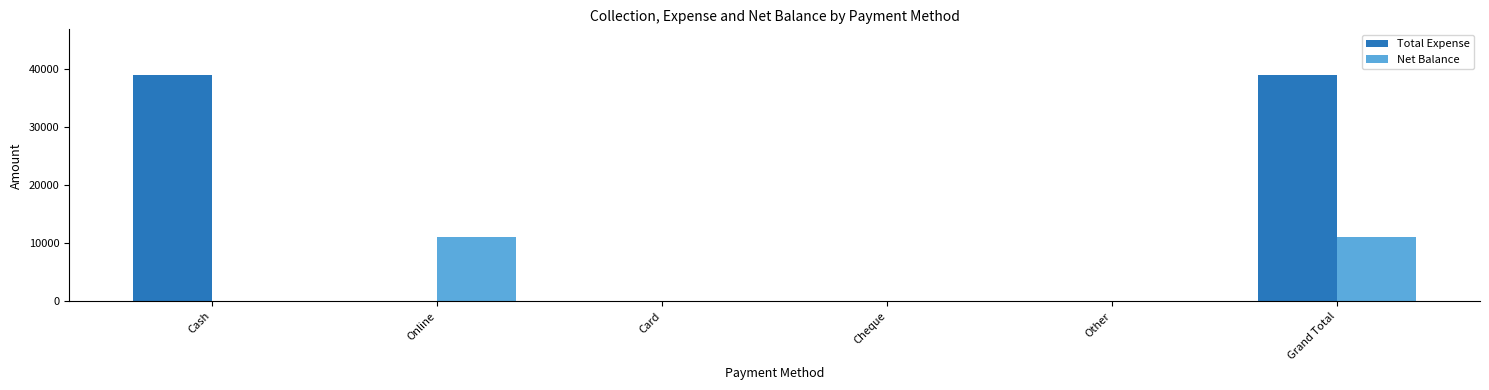

At which category is the sum across all series the highest?

Grand Total